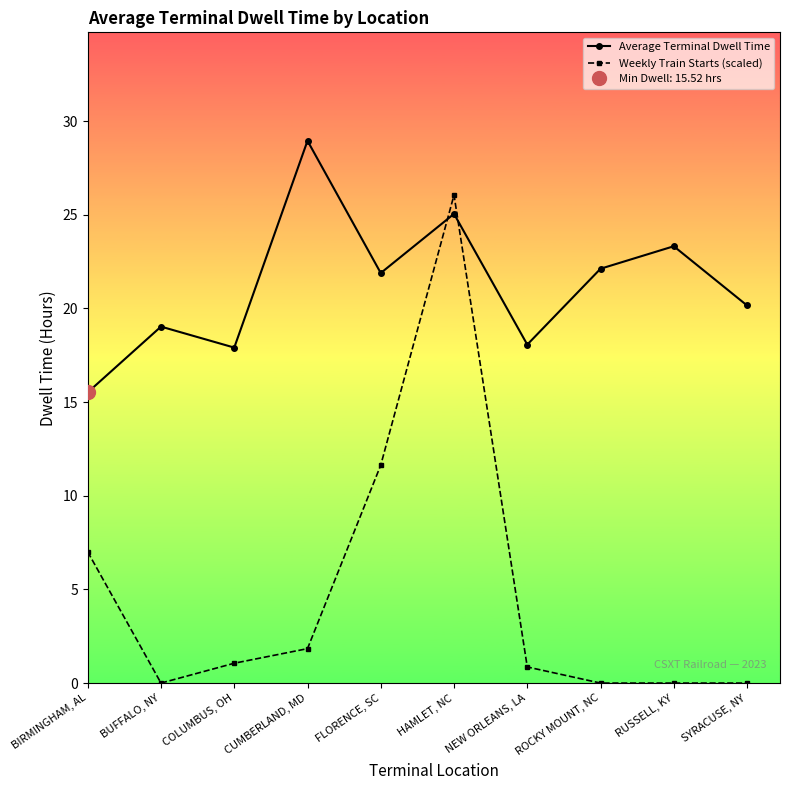

What is the difference between the maximum and minimum values in the Weekly Train Starts (scaled) series?

26.1